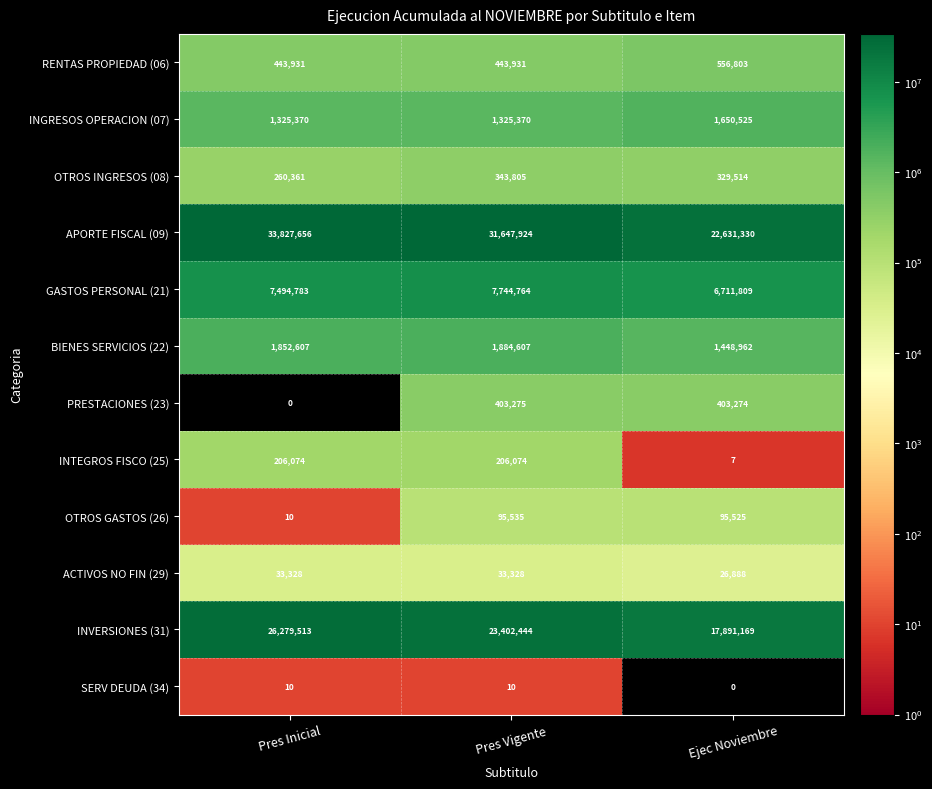

Which series has the largest total across all categories?

APORTE FISCAL (09)